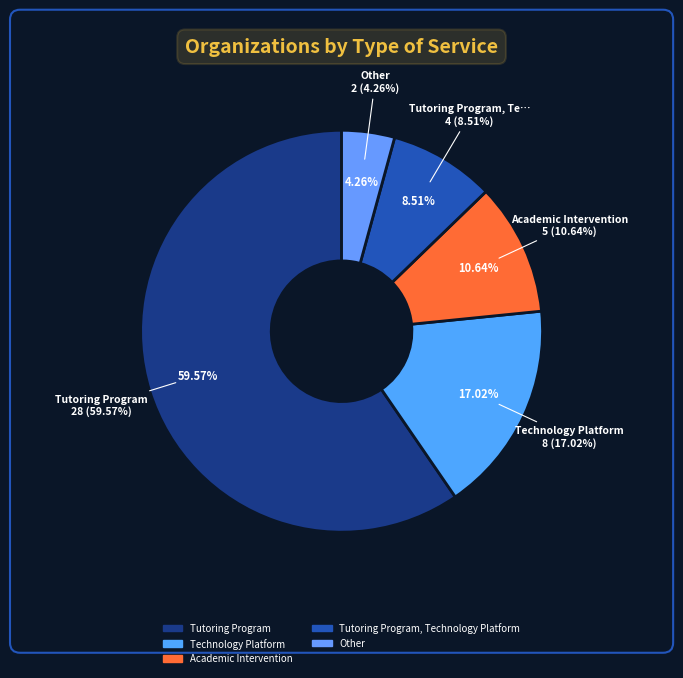

Count the number of slices in the pie.

5